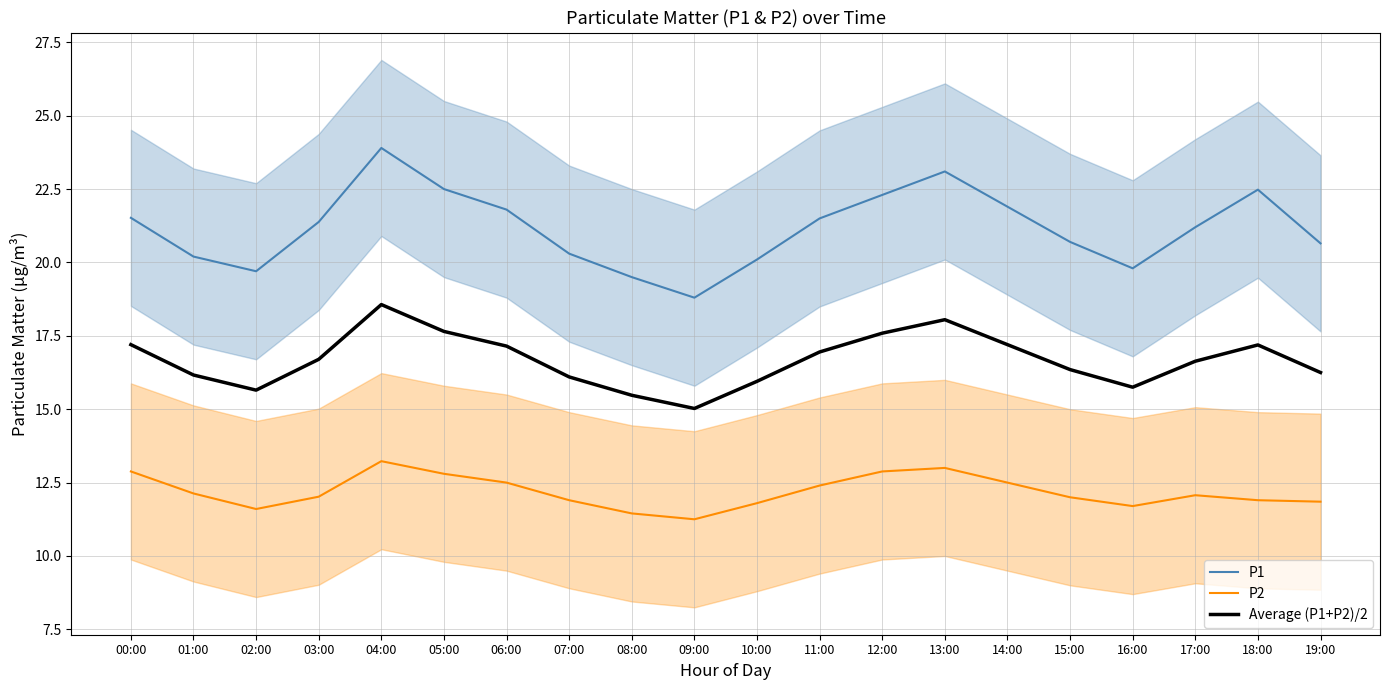

How many distinct data groups are displayed?

3